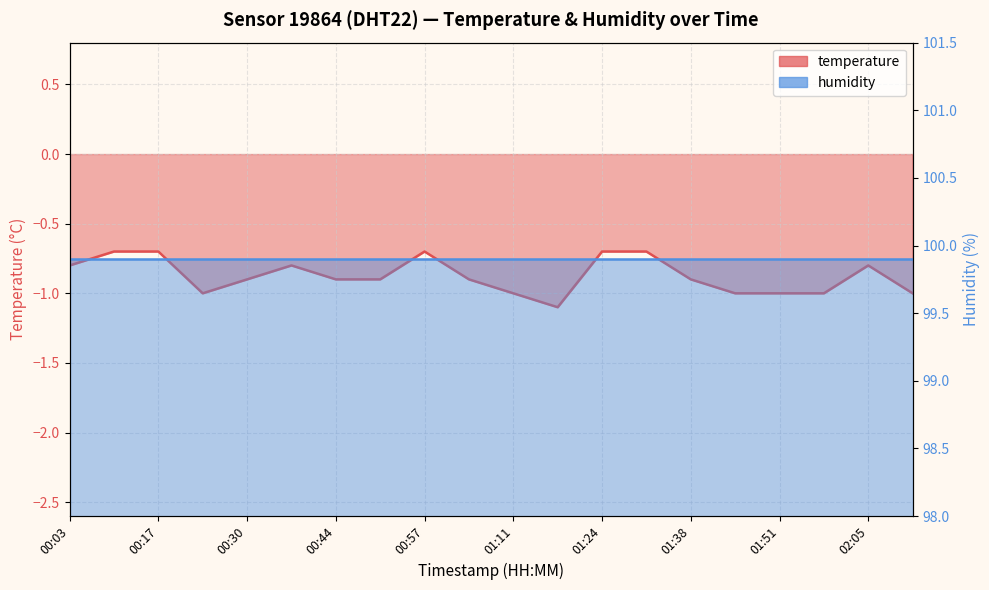

Rank the categories by value from lowest to highest.

01:17, 00:24, 01:11, 01:44, 01:51, 01:58, 02:11, 00:30, 00:44, 00:51, 01:04, 01:38, 00:03, 00:37, 02:05, 00:10, 00:17, 00:57, 01:24, 01:31